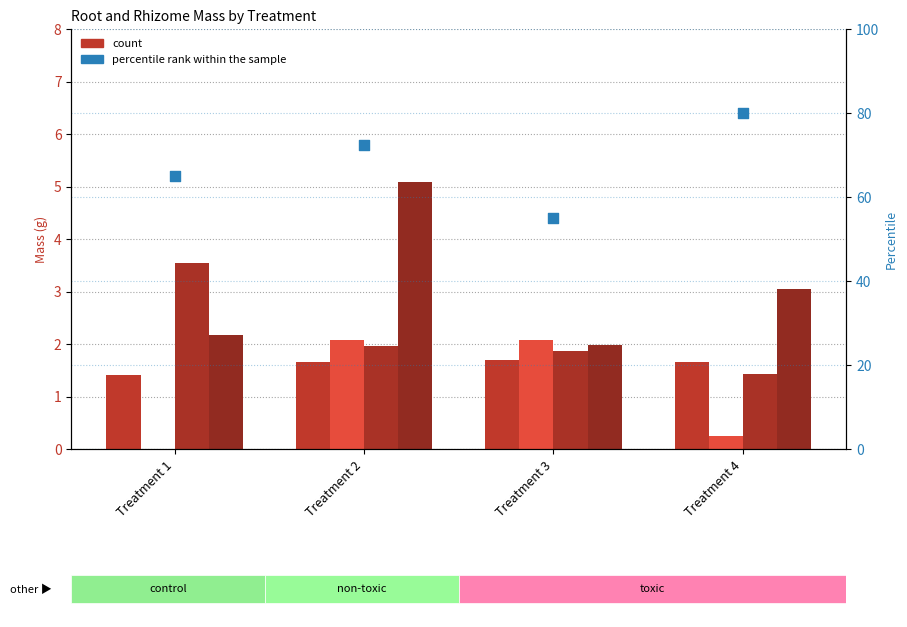

What is the total value across all series at Treatment 1?

72.1